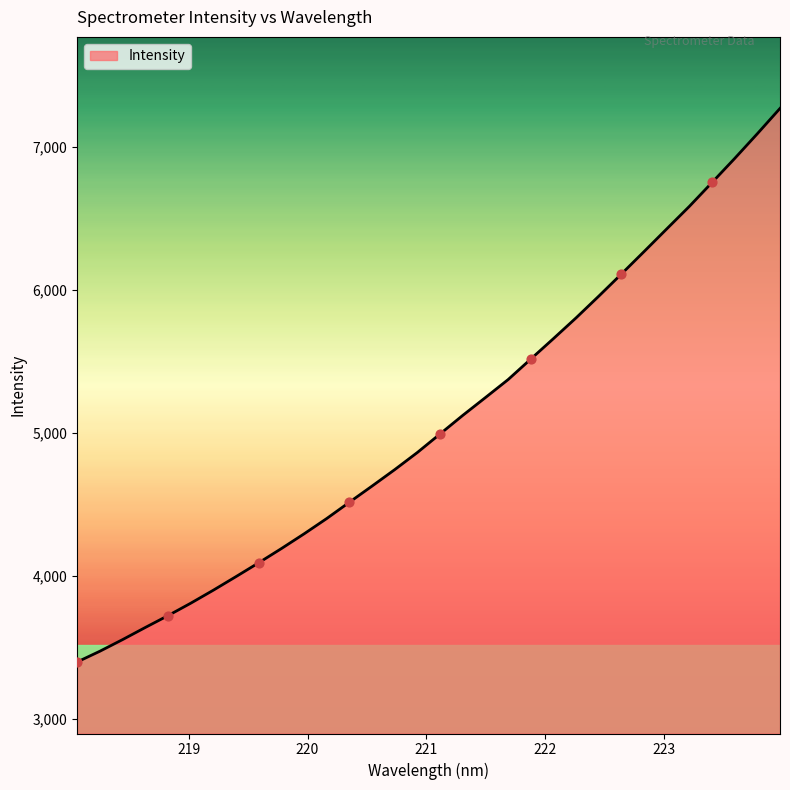

What is the minimum value shown in the chart?

3396.5